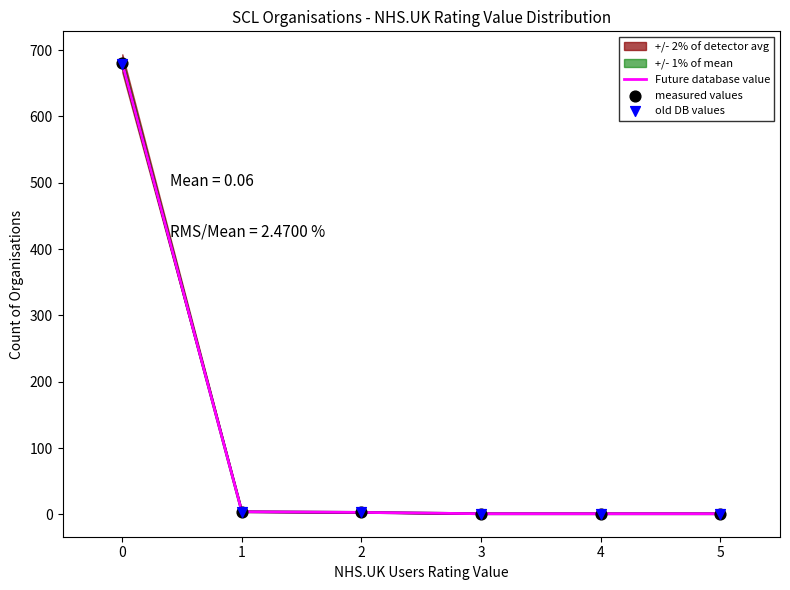

Which series has the largest total across all categories?

Future database value